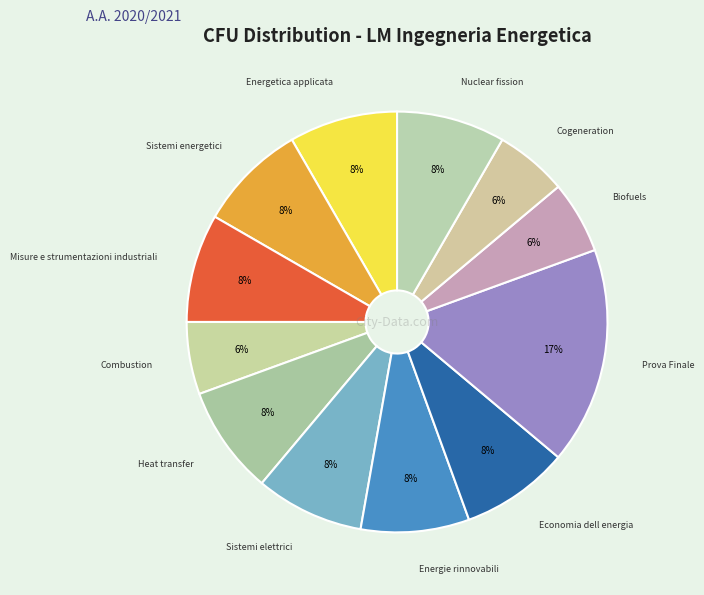

Which category has the smallest portion of the pie?

Combustion